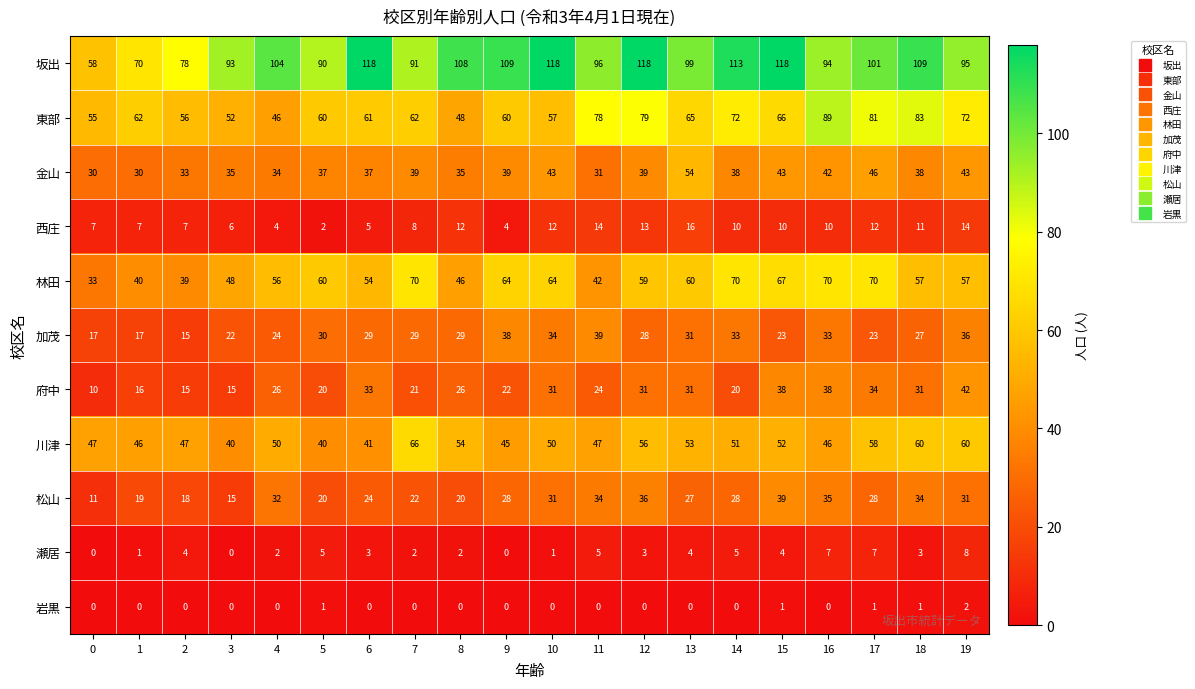

What is the minimum value for 加茂?

15